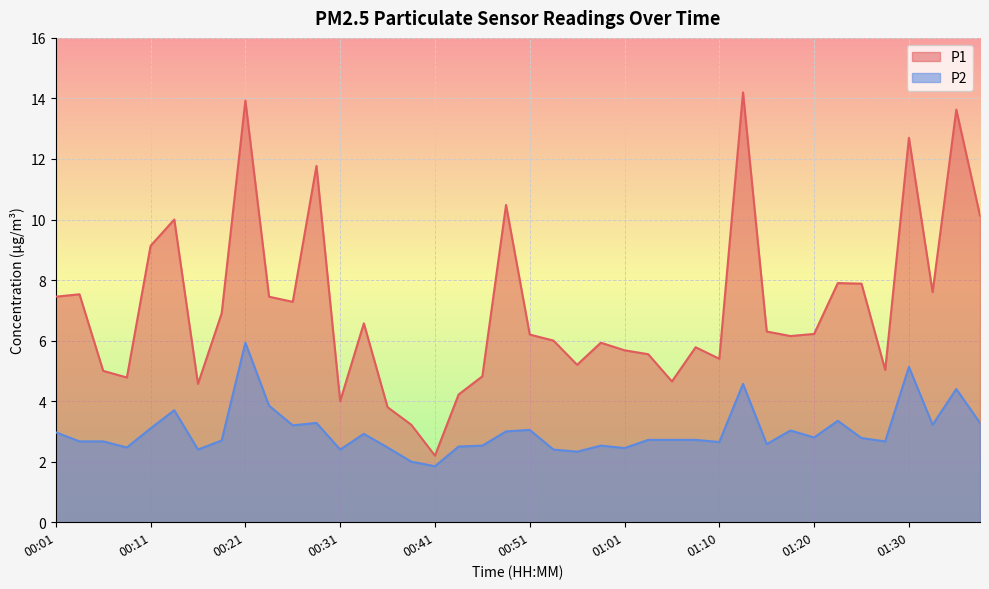

What are all the series names shown in the legend?

P1, P2